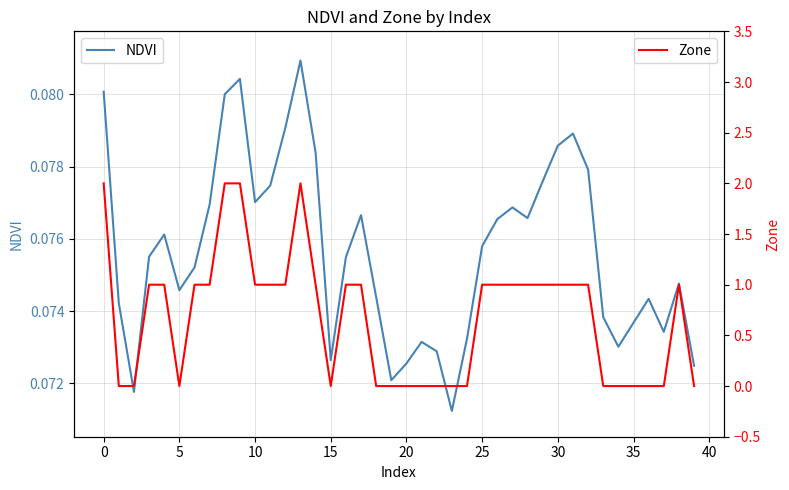

What are all the series names shown in the legend?

NDVI, Zone